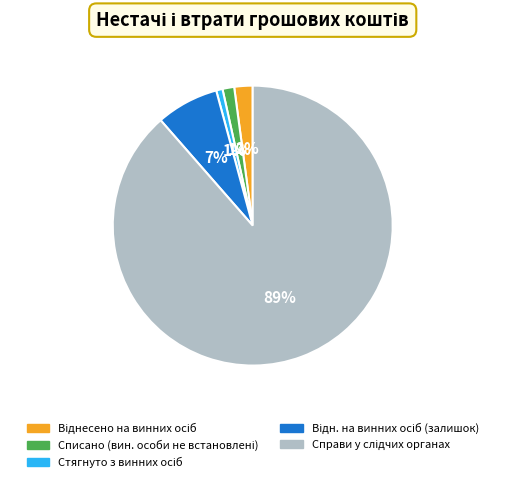

To the nearest percent, what is the difference between the largest and smallest slice percentages?

88%